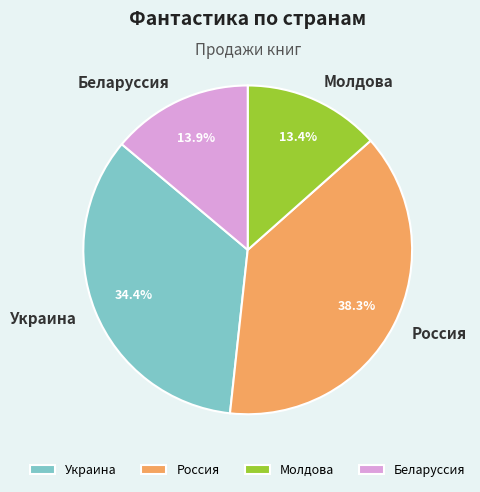

Does any single category account for the majority?

No